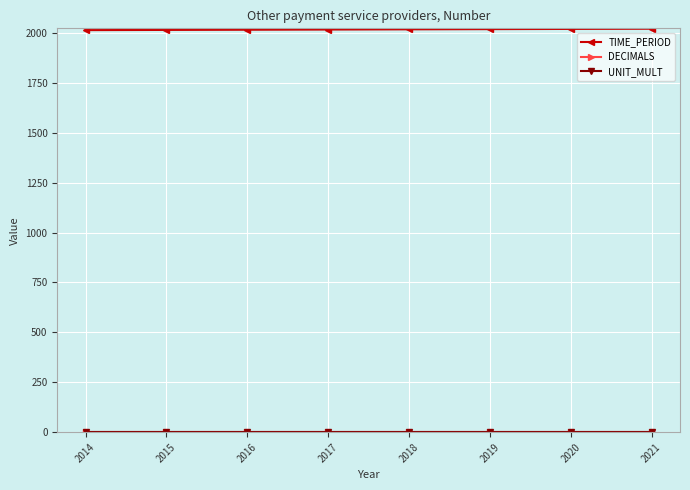

Reading left to right, transcribe all the data shown in this chart.

TIME_PERIOD: 2014=2014	2015=2015	2016=2016	2017=2017	2018=2018	2019=2019	2020=2020	2021=2021
DECIMALS: 2014=0	2015=0	2016=0	2017=0	2018=0	2019=0	2020=0	2021=0
UNIT_MULT: 2014=0	2015=0	2016=0	2017=0	2018=0	2019=0	2020=0	2021=0